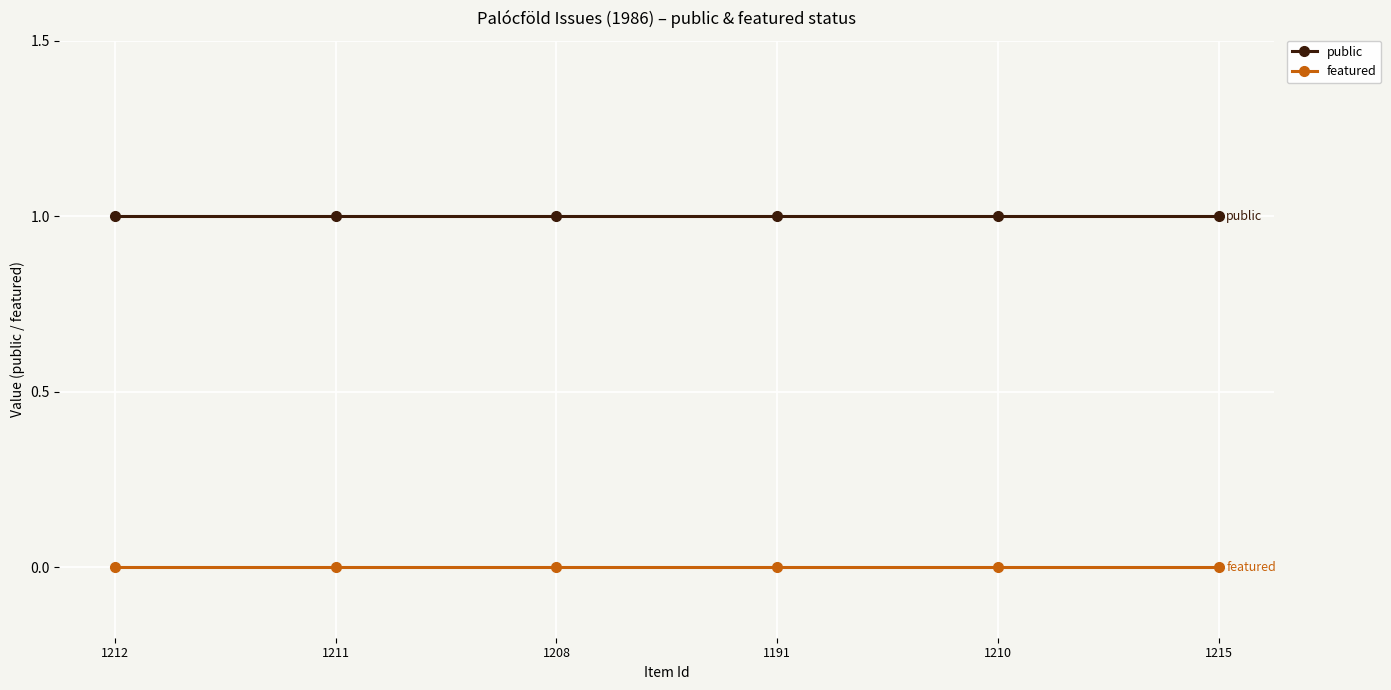

At 1215, list the series in order from smallest to largest.

featured, public